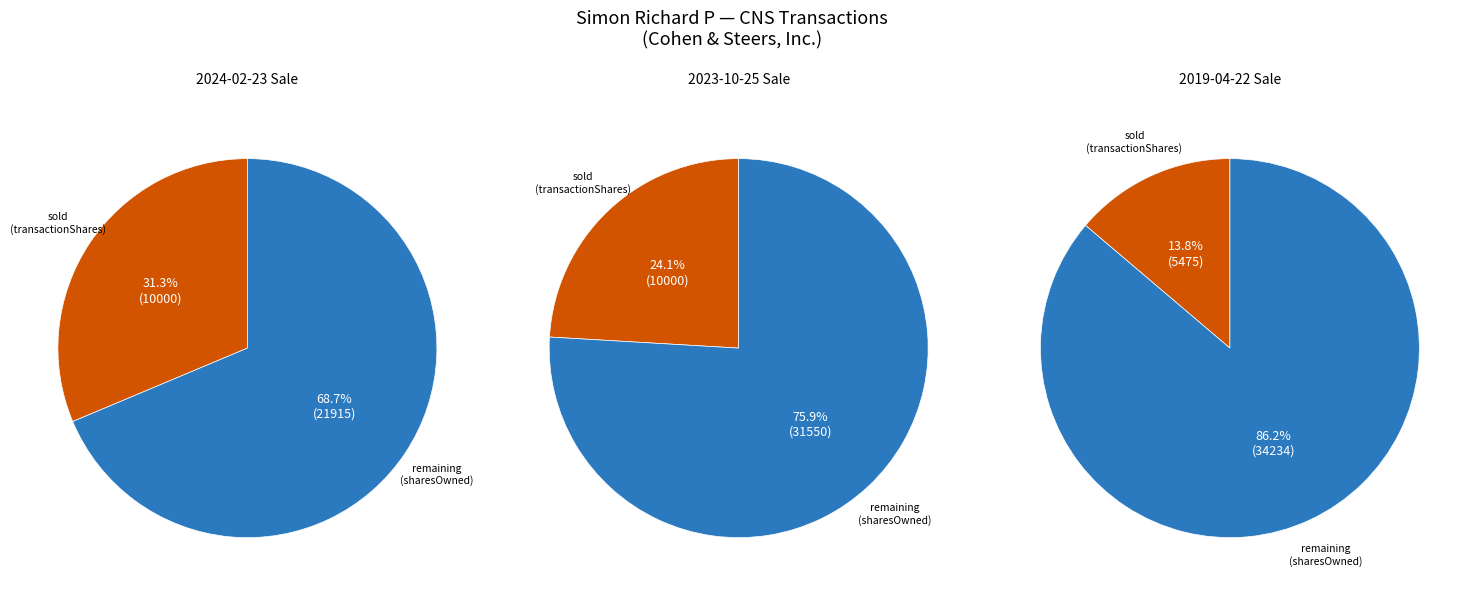

To the nearest percent, what is the combined percentage of sharesOwnedFollowingTransaction and transactionShares?

100%